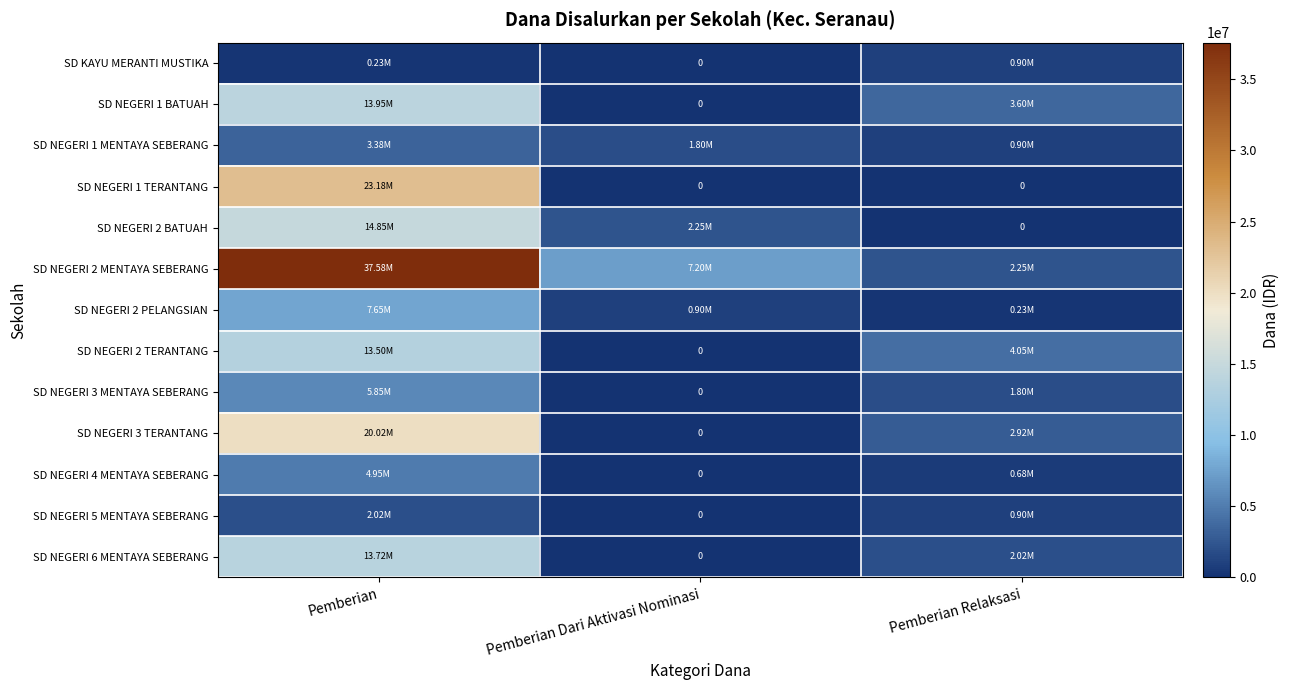

List the series in order of their peak value, highest first.

SD NEGERI 2 MENTAYA SEBERANG, SD NEGERI 1 TERANTANG, SD NEGERI 3 TERANTANG, SD NEGERI 2 BATUAH, SD NEGERI 1 BATUAH, SD NEGERI 6 MENTAYA SEBERANG, SD NEGERI 2 TERANTANG, SD NEGERI 2 PELANGSIAN, SD NEGERI 3 MENTAYA SEBERANG, SD NEGERI 4 MENTAYA SEBERANG, SD NEGERI 1 MENTAYA SEBERANG, SD NEGERI 5 MENTAYA SEBERANG, SD KAYU MERANTI MUSTIKA